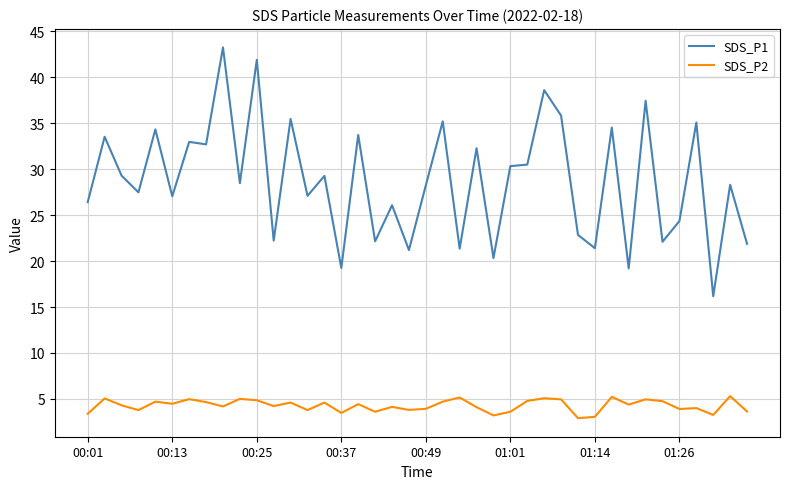

What is the highest value of the SDS_P2 series?

5.3